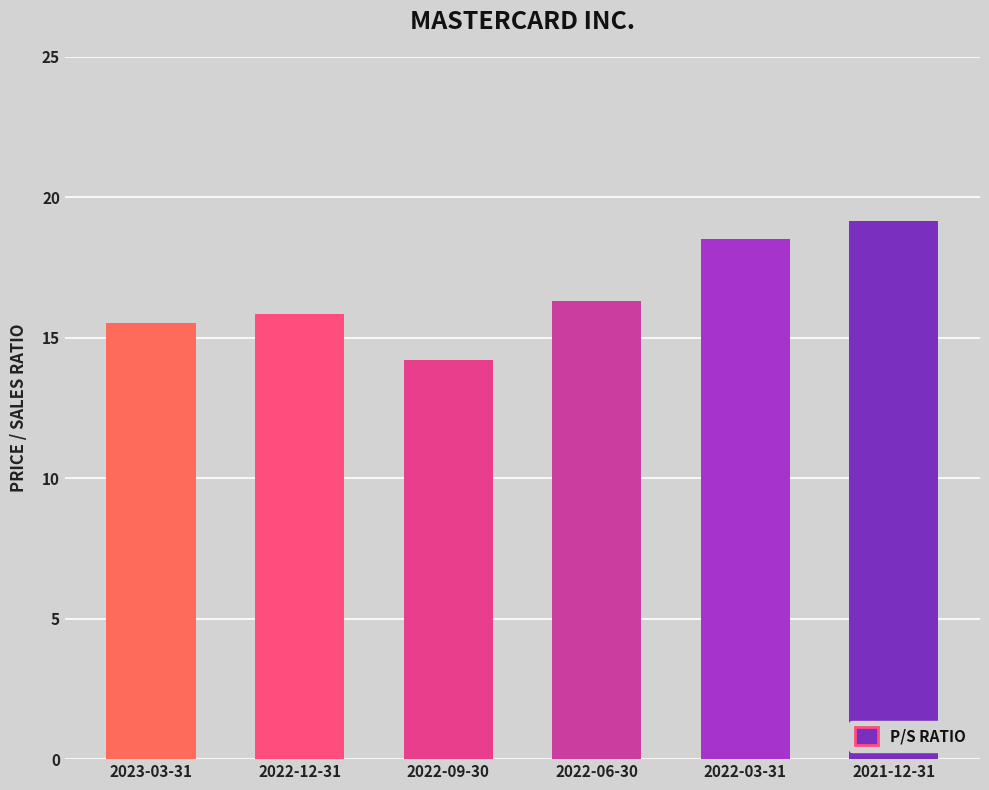

Rank the categories by value from lowest to highest.

2022-09-30, 2023-03-31, 2022-12-31, 2022-06-30, 2022-03-31, 2021-12-31